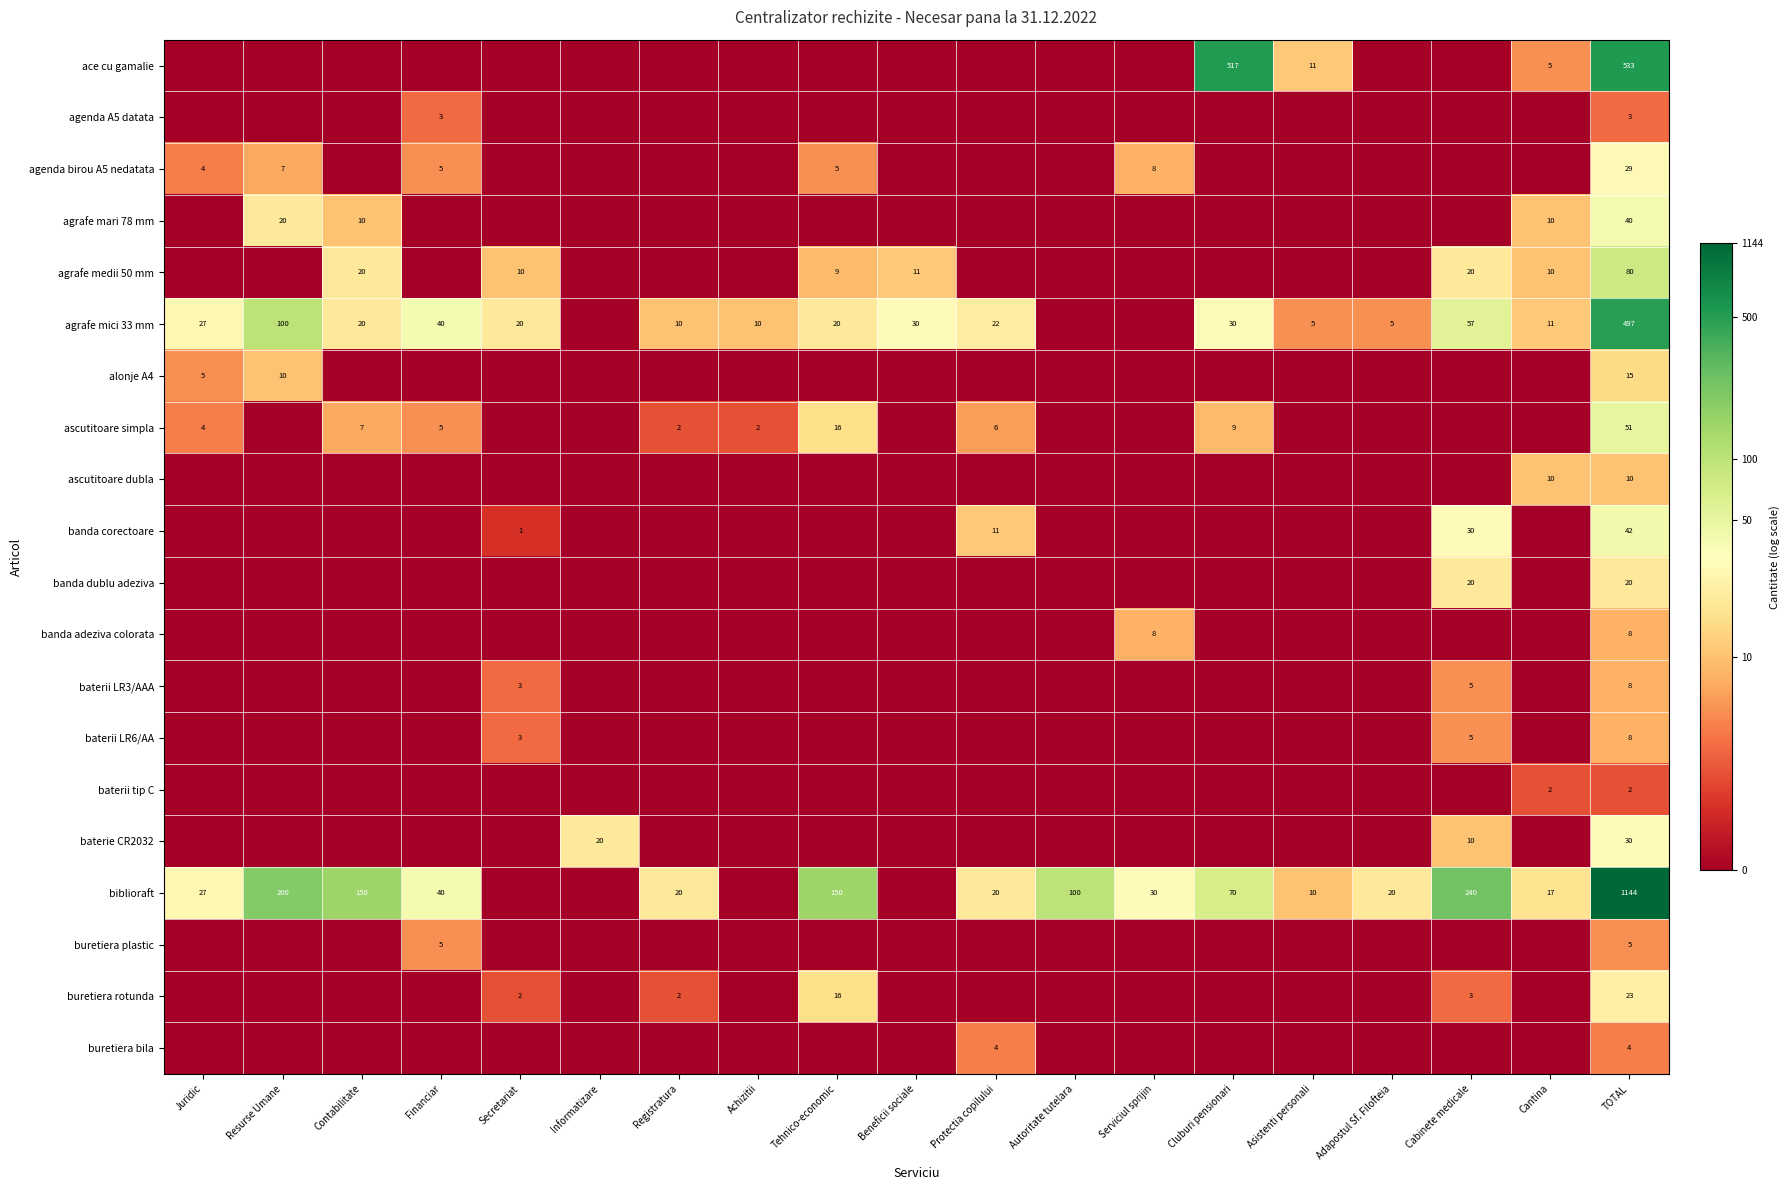

Is it true that agrafe mari 78 mm equals 33 at Resurse Umane?

False